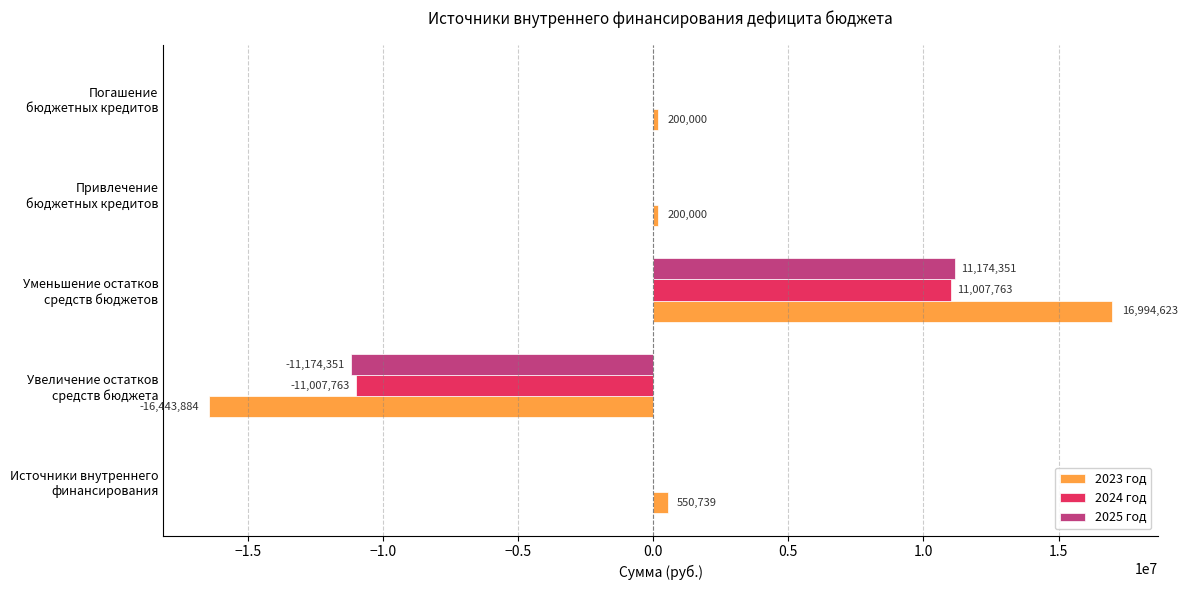

Which series has the largest total across all categories?

2023 год